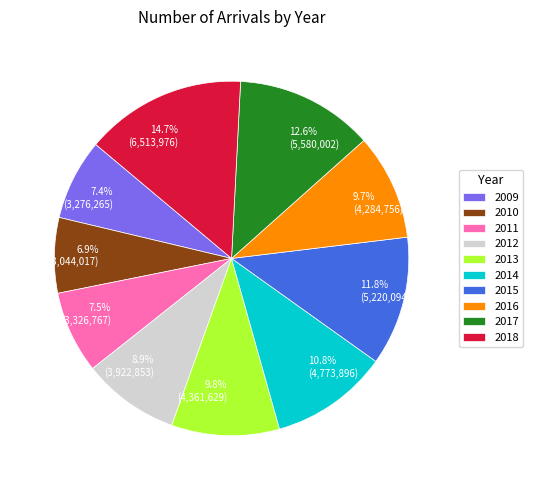

Is it true that 2013 is 2% of the pie?

False